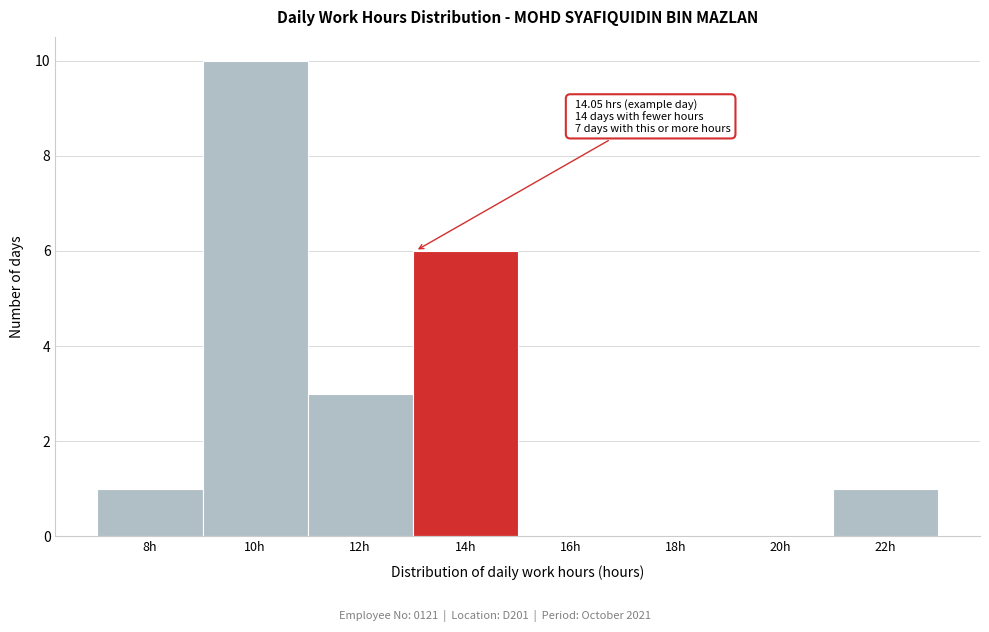

Reading left to right, extract all data points from this chart.

8h=1	10h=10	12h=3	14h=6	16h=0	18h=0	20h=0	22h=1